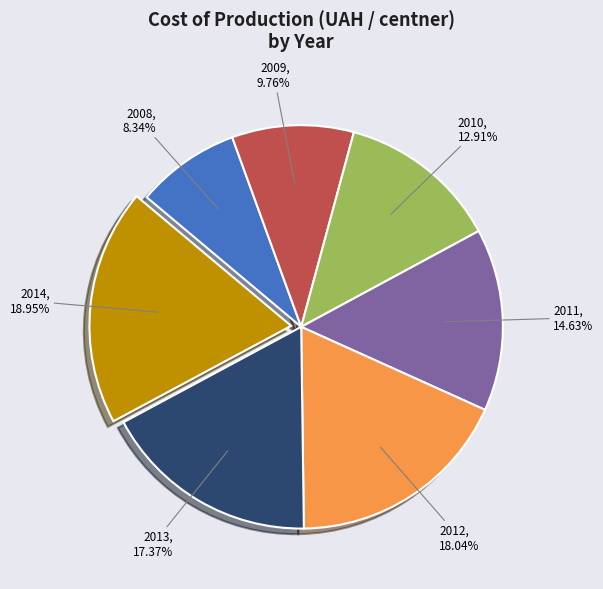

To the nearest percent, what is the difference between the largest and smallest slice percentages?

11%